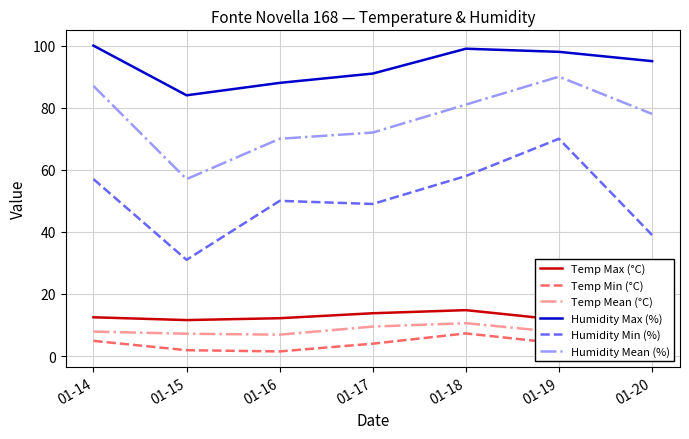

The Humidity Max (%) series shows 30.8 at 01-20. True or false?

False